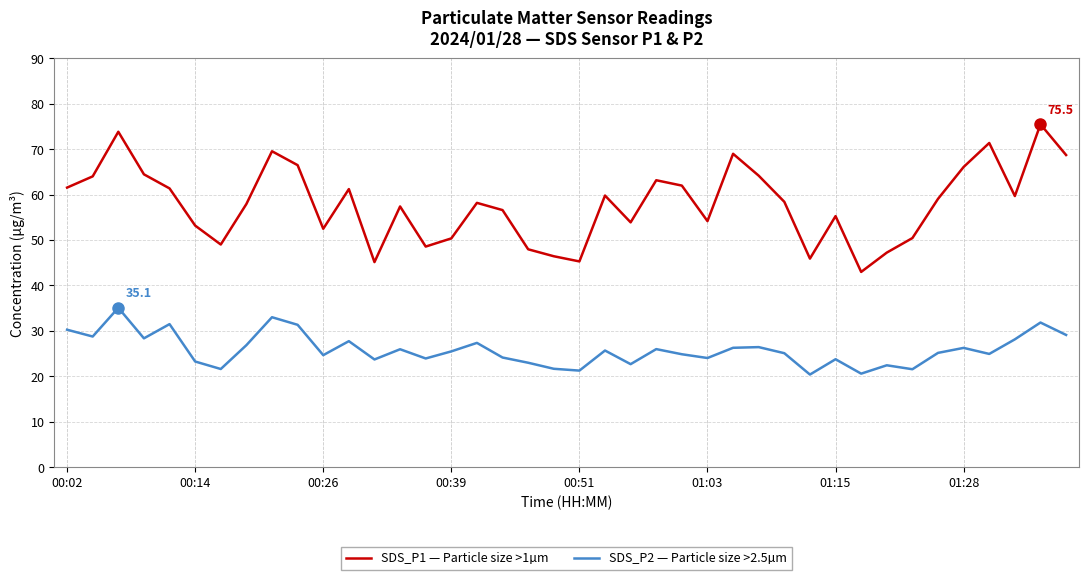

What is the difference between the maximum and minimum values in the SDS_P2 — Particle size >2.5µm series?

14.7